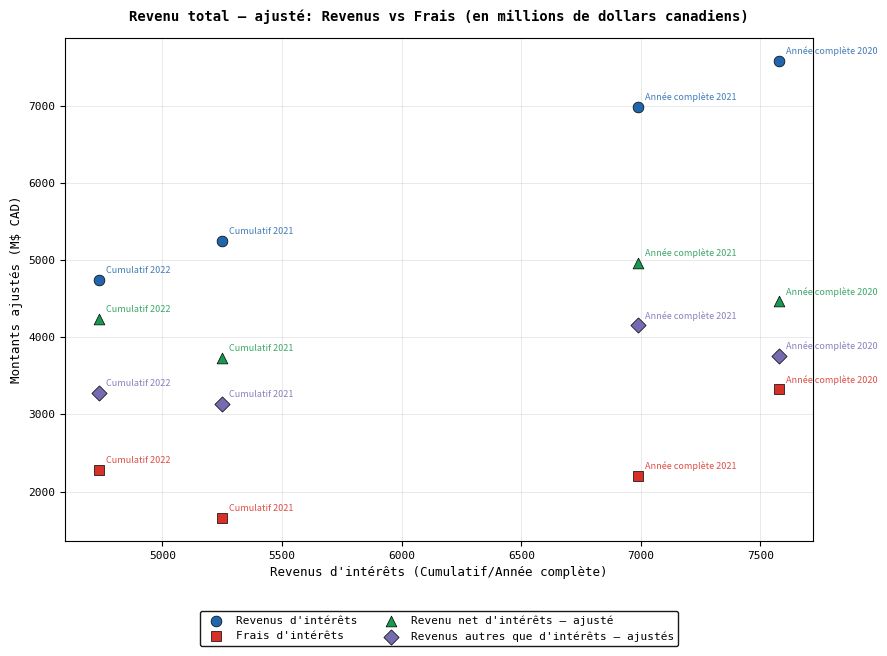

Which series has the largest Y range (max minus min)?

Revenus d'intérêts